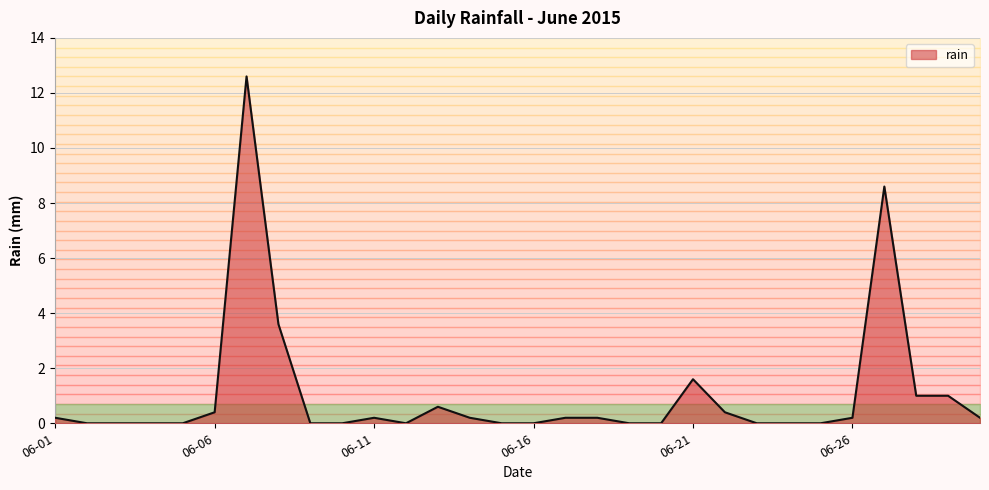

How many series are shown in this chart?

1